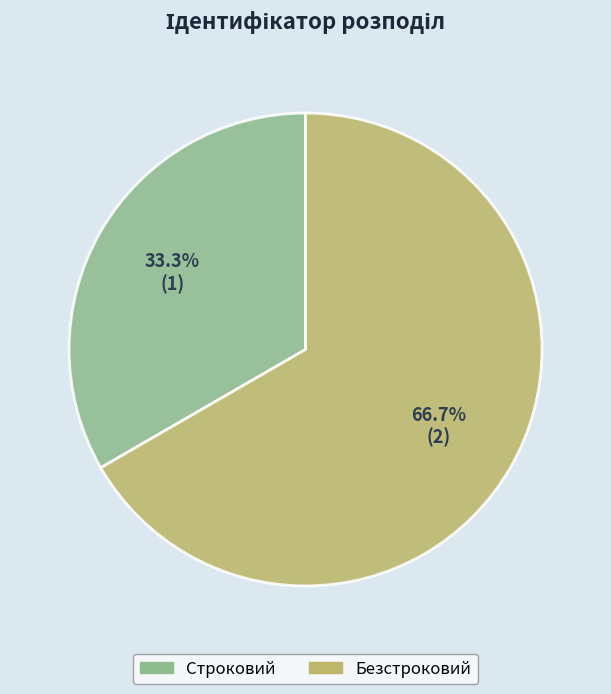

To the nearest percent, what portion does Безстроковий represent?

67%